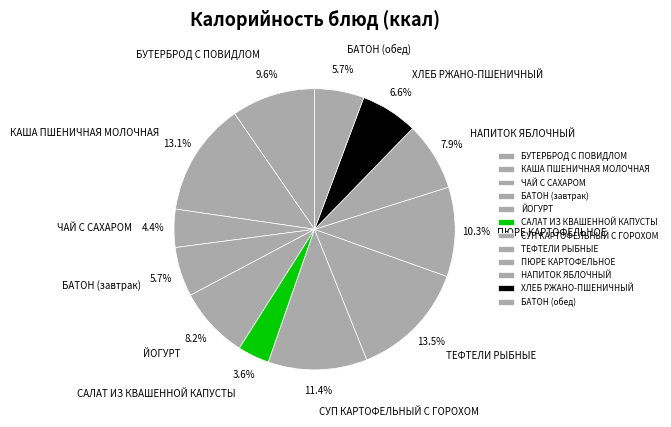

Is there any slice that represents more than half of the pie?

No